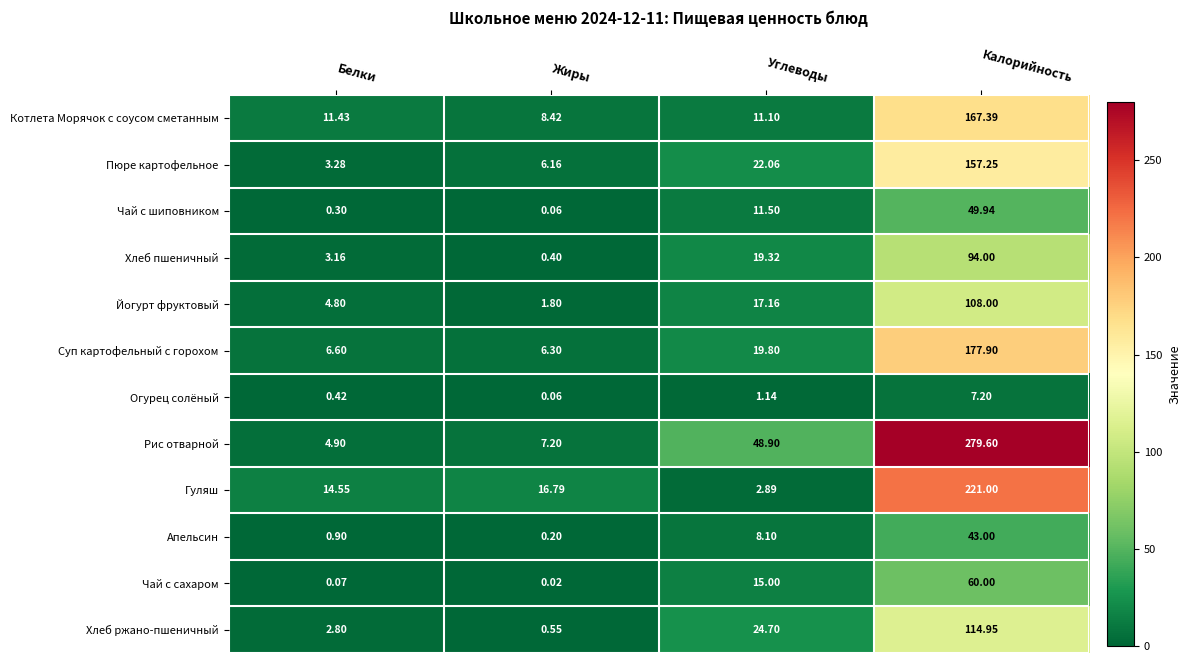

Rank the series at Калорийность from lowest to highest value.

Огурец солёный, Апельсин, Чай с шиповником, Чай с сахаром, Хлеб пшеничный, Йогурт фруктовый, Хлеб ржано-пшеничный, Пюре картофельное, Котлета Морячок с соусом сметанным, Суп картофельный с горохом, Гуляш, Рис отварной